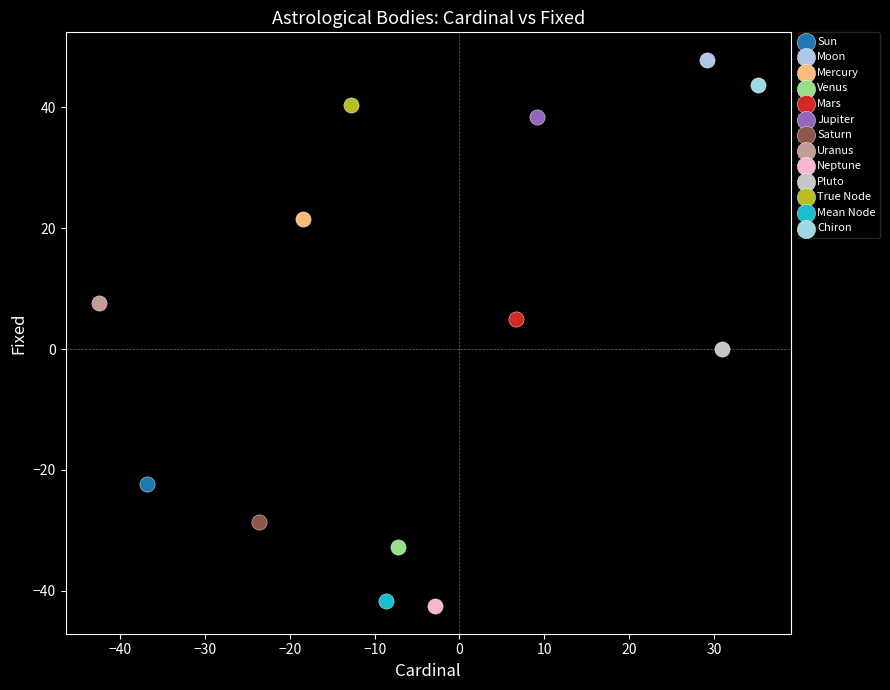

Which series contains the lowest Y value?

Neptune